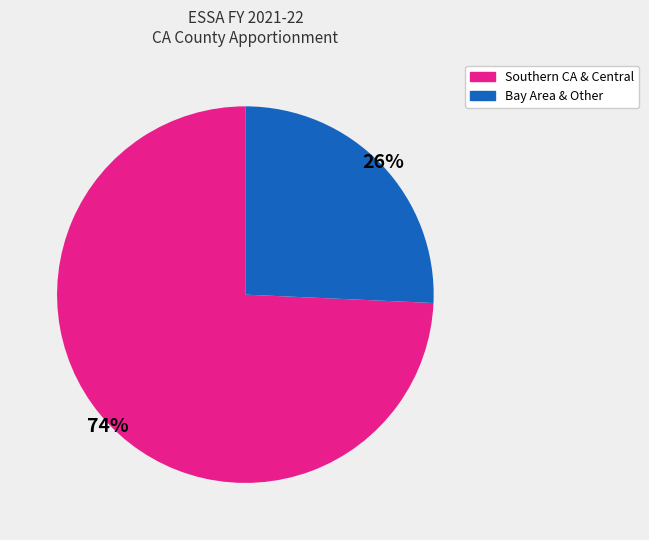

To the nearest percent, what is the average slice percentage?

50%